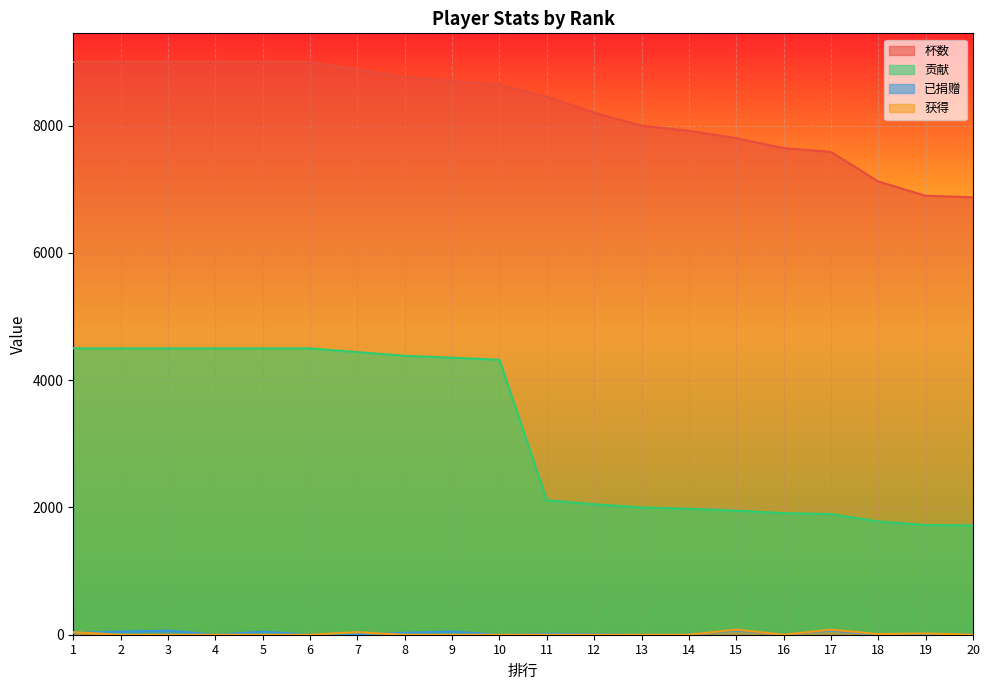

What is the difference between the 贡献 values at 16 and 18?

131